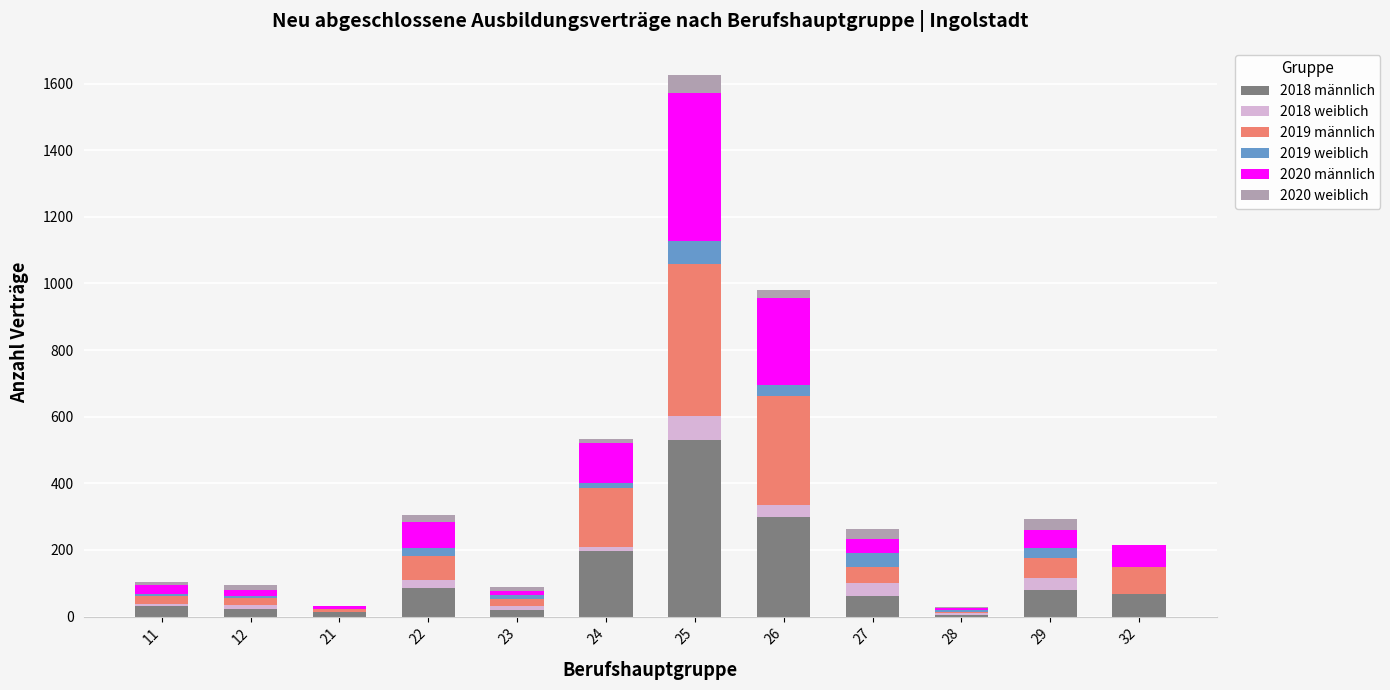

The value of 2018 männlich at 22 is 149. True or false?

False